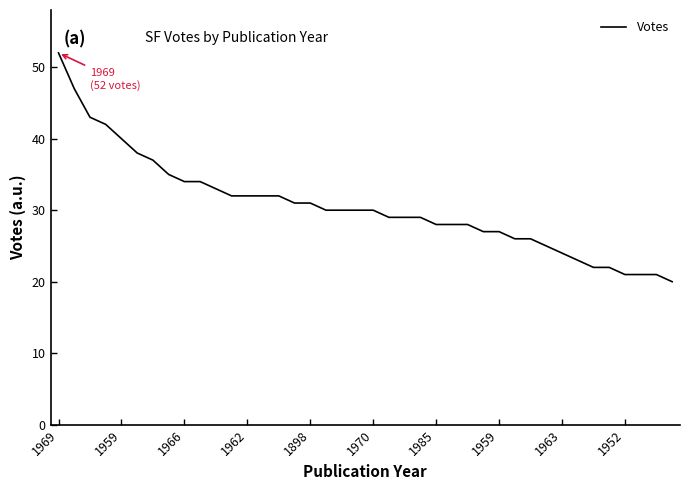

What is the maximum value shown in the chart?

52